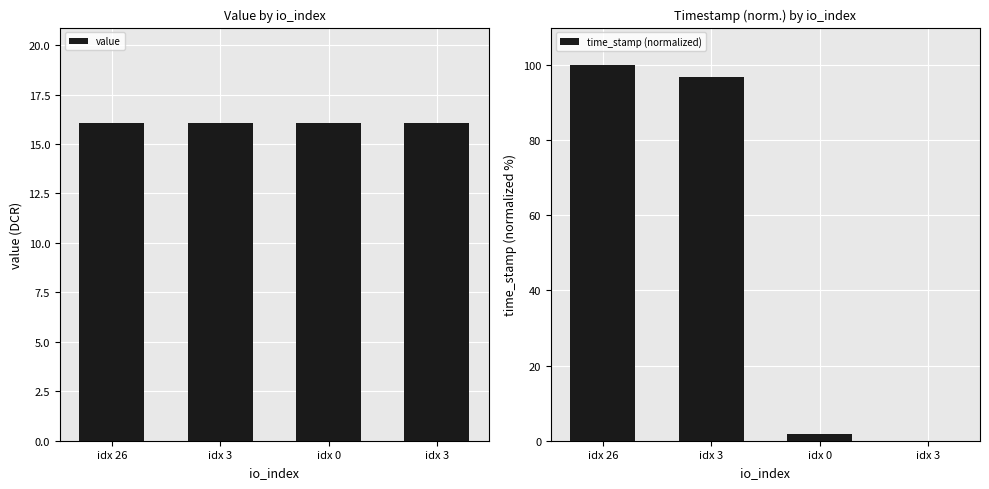

Which series has the largest range (max minus min)?

time_stamp (normalized)